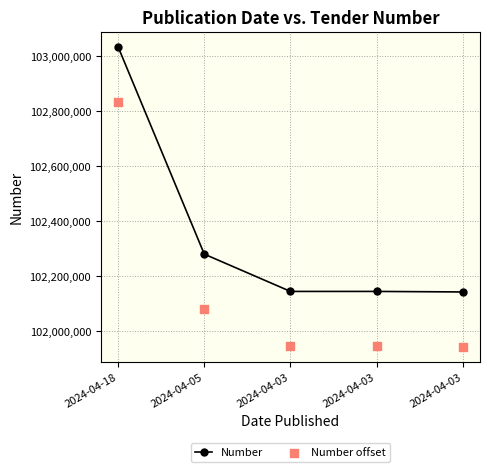

Is the value of Number at 2024-04-03 greater than the value of Number offset at 2024-04-05?

Yes